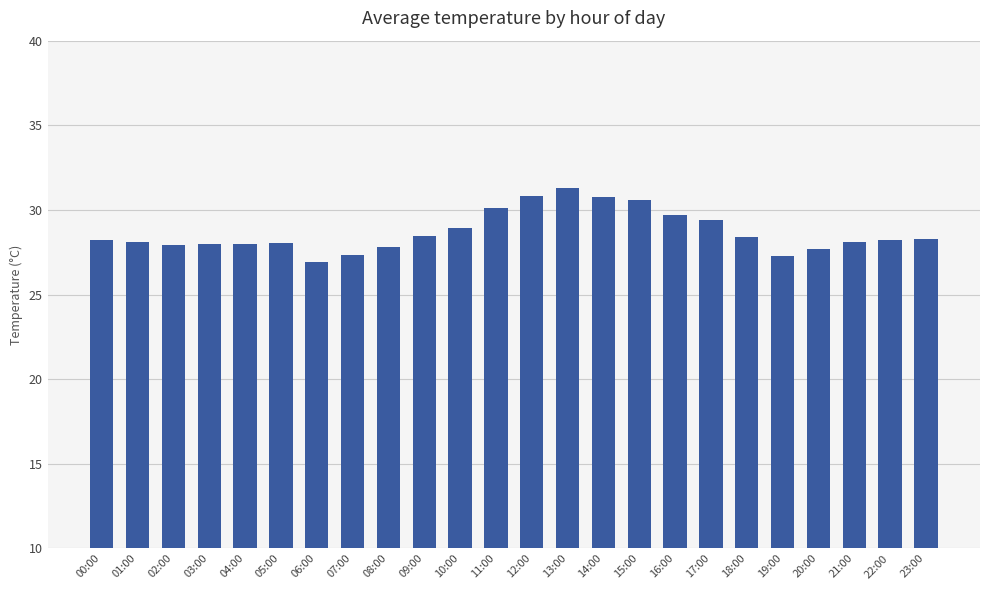

The value at 22:00 is 12.5. True or false?

False